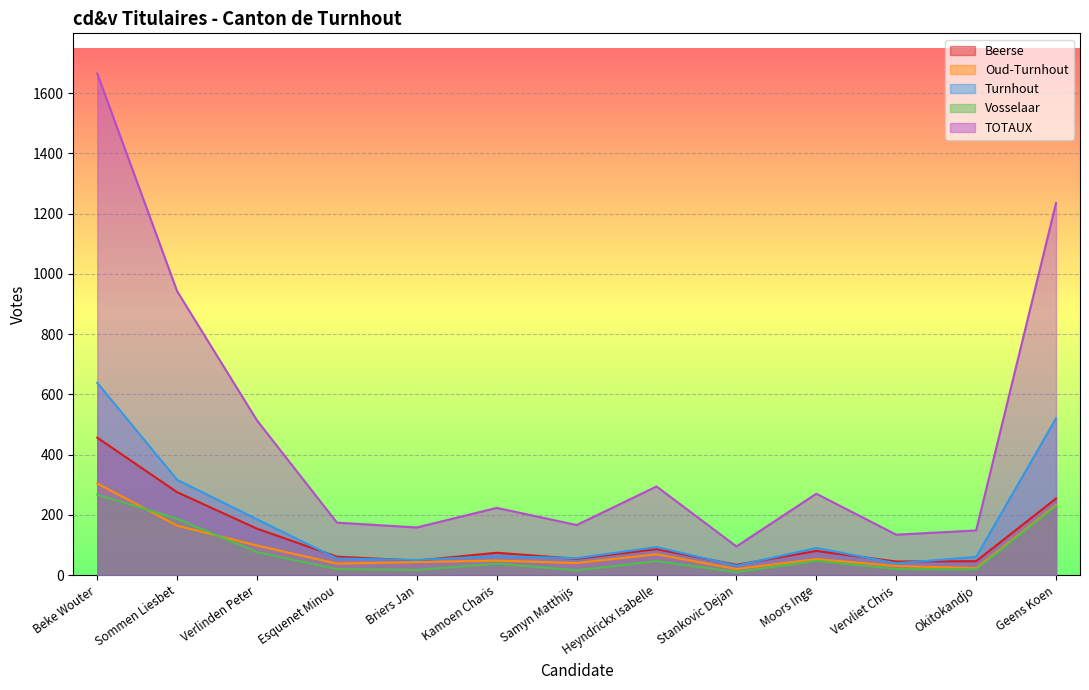

Does the chart display data point markers on the line(s)?

No